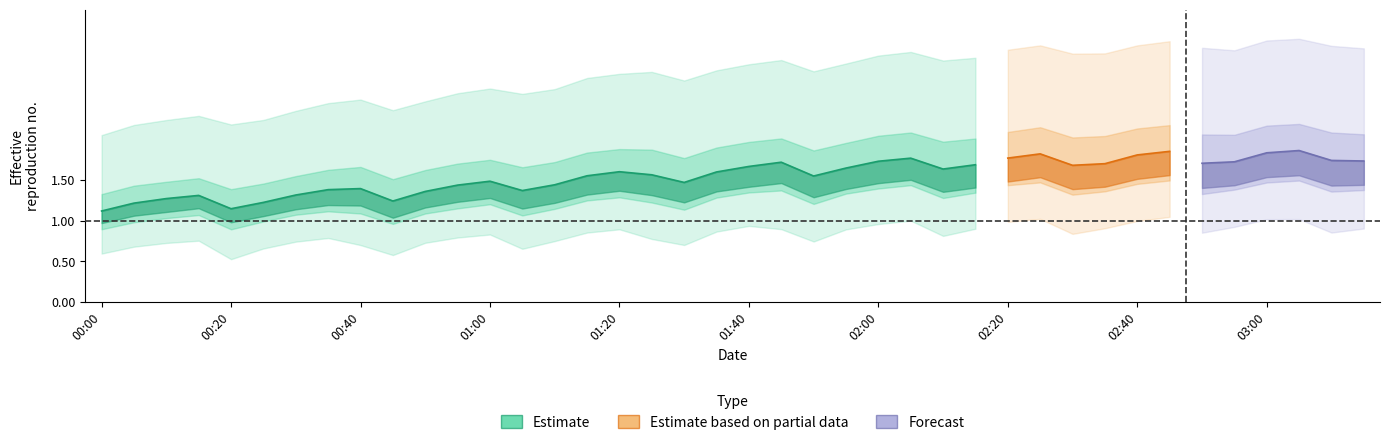

What is the difference between the highest and lowest values at 00:10?

1.5